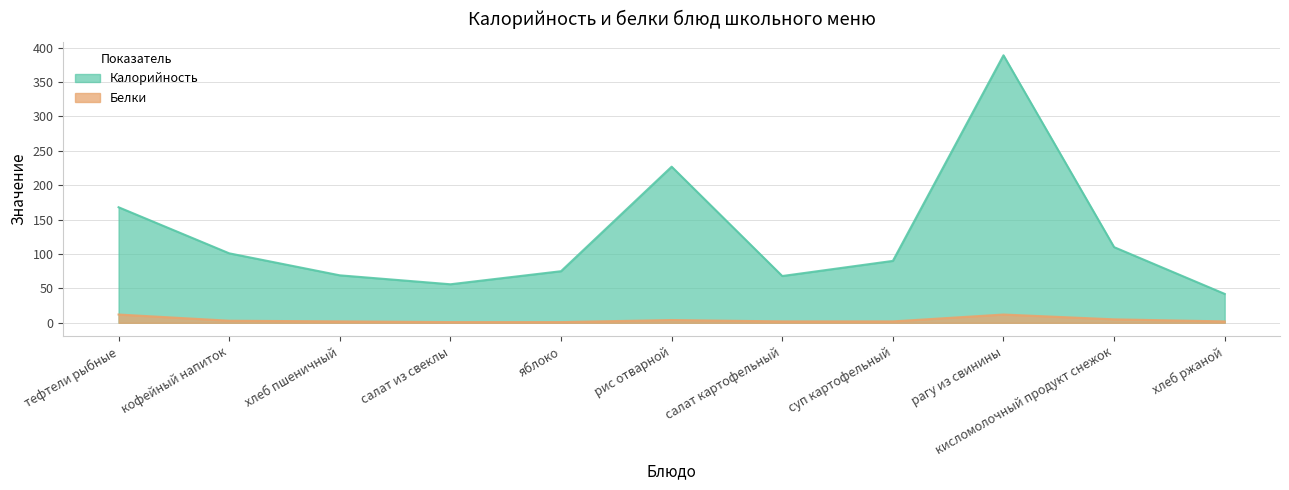

List the series in order of their peak value, highest first.

Калорийность, Белки